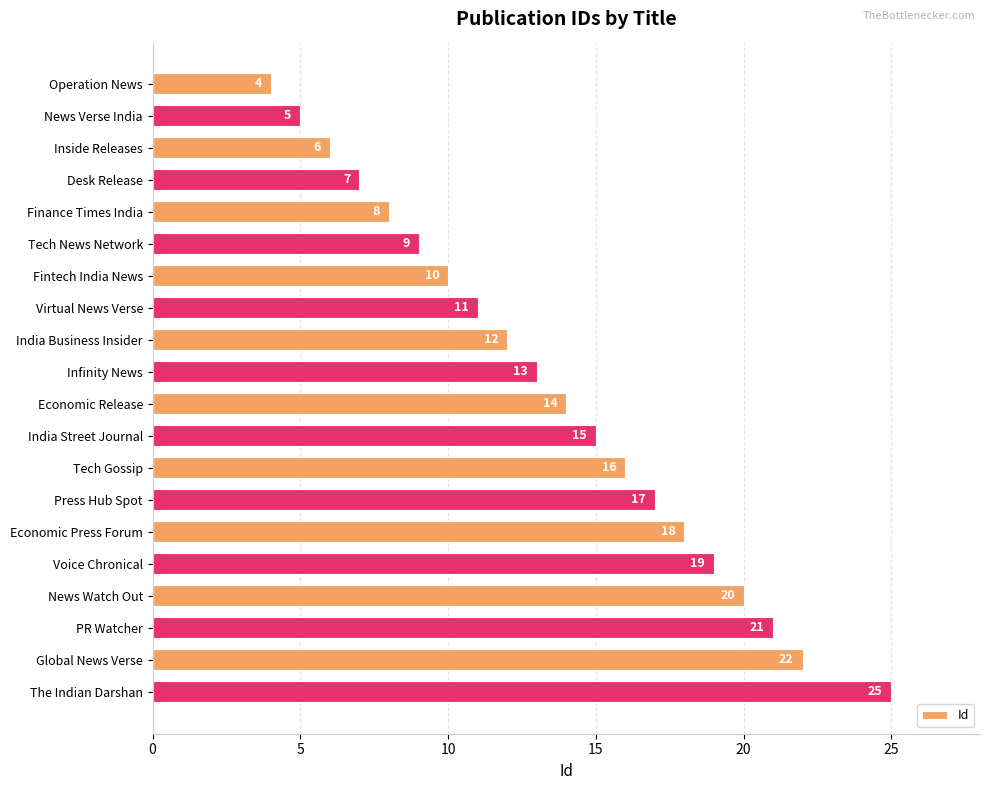

True or false: the data shows 8 at Finance Times India.

True